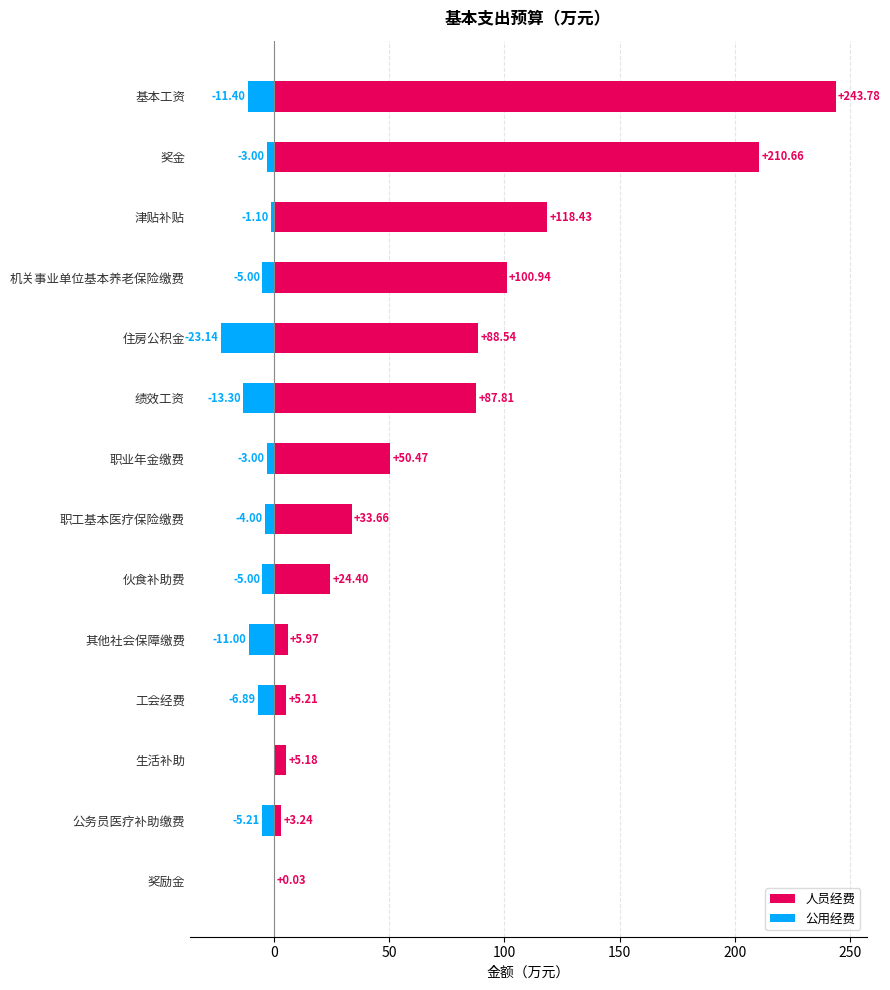

Rank the series at 绩效工资 from highest to lowest value.

人员经费, 公用经费